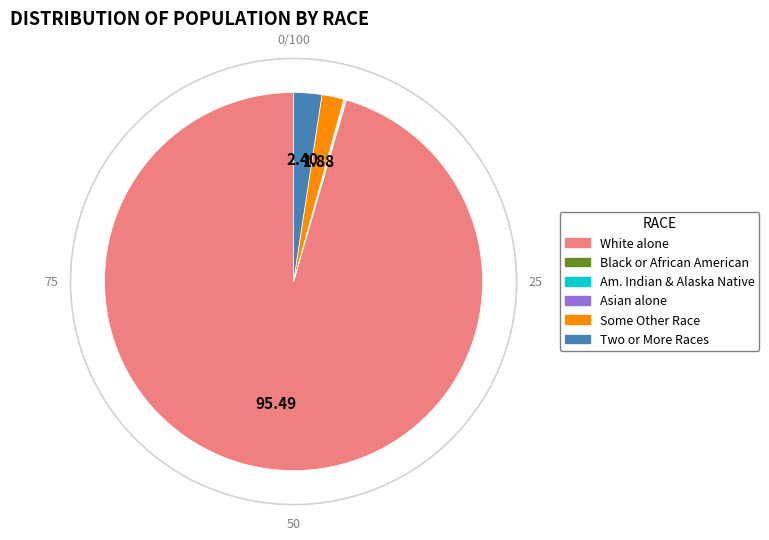

Does any single category account for the majority?

Yes